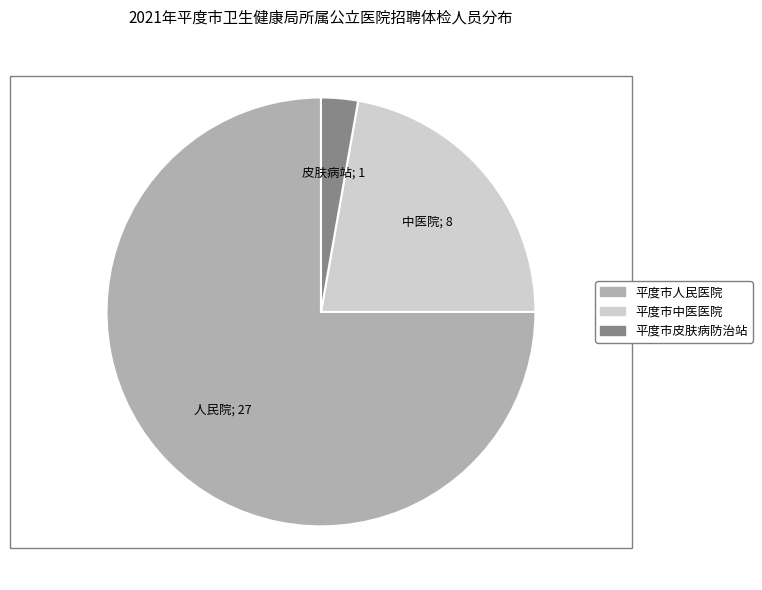

Is the sum of 平度市人民医院 and 平度市皮肤病防治站 greater than half?

Yes